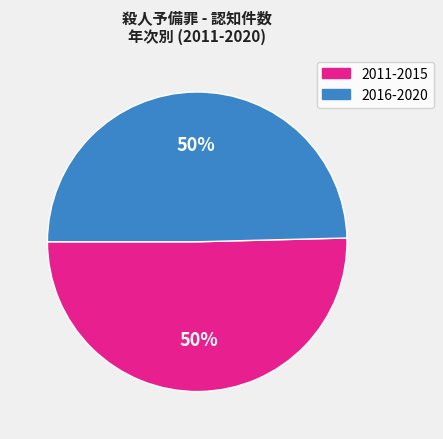

The 2016-2020 slice represents 40% of the pie. True or false?

False